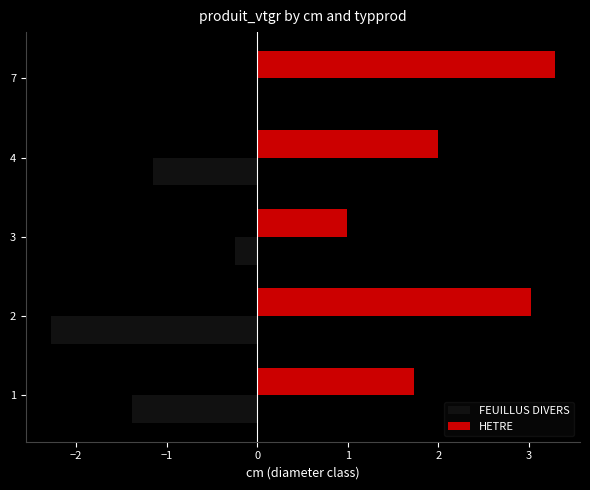

What is the sum of all FEUILLUS DIVERS values?

-5.1